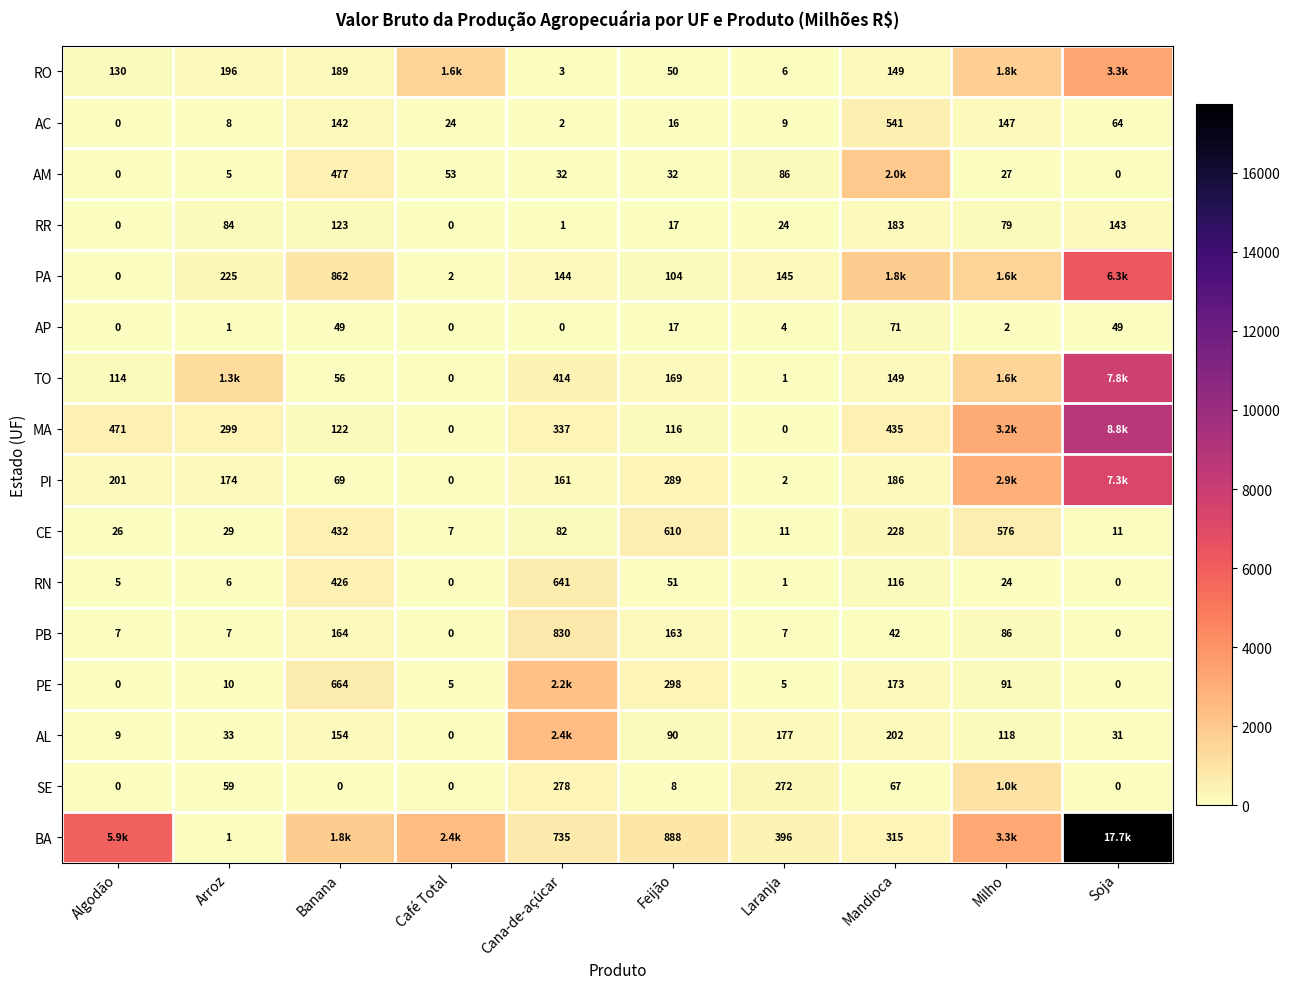

Which label corresponds to the largest value in the chart?

Soja